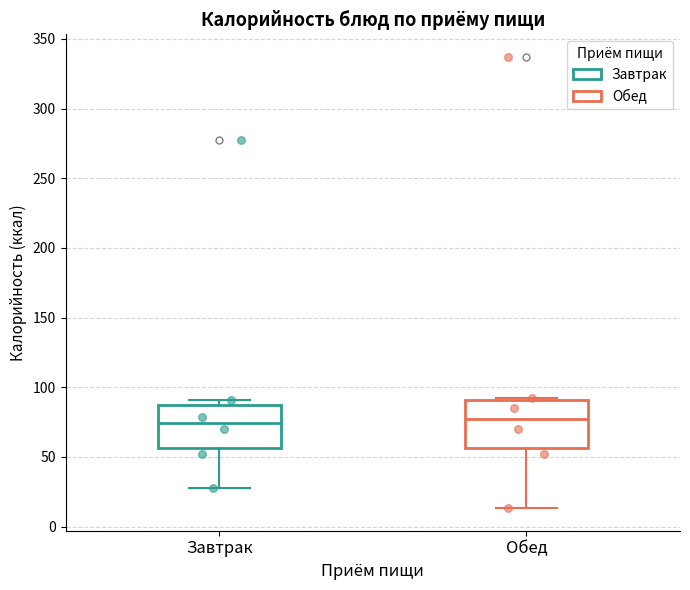

Reading left to right, read every box against the y-axis: the position of its median line, the range the box covers, and the ends of its whiskers. The values are not printed on the chart, so give them approximately, as read against the axis.

Завтрак: median 75, box 55 to 90, whiskers 30 to 90 (just above the box's upper edge)
Обед: median 75, box 55 to 90, whiskers 15 to 95